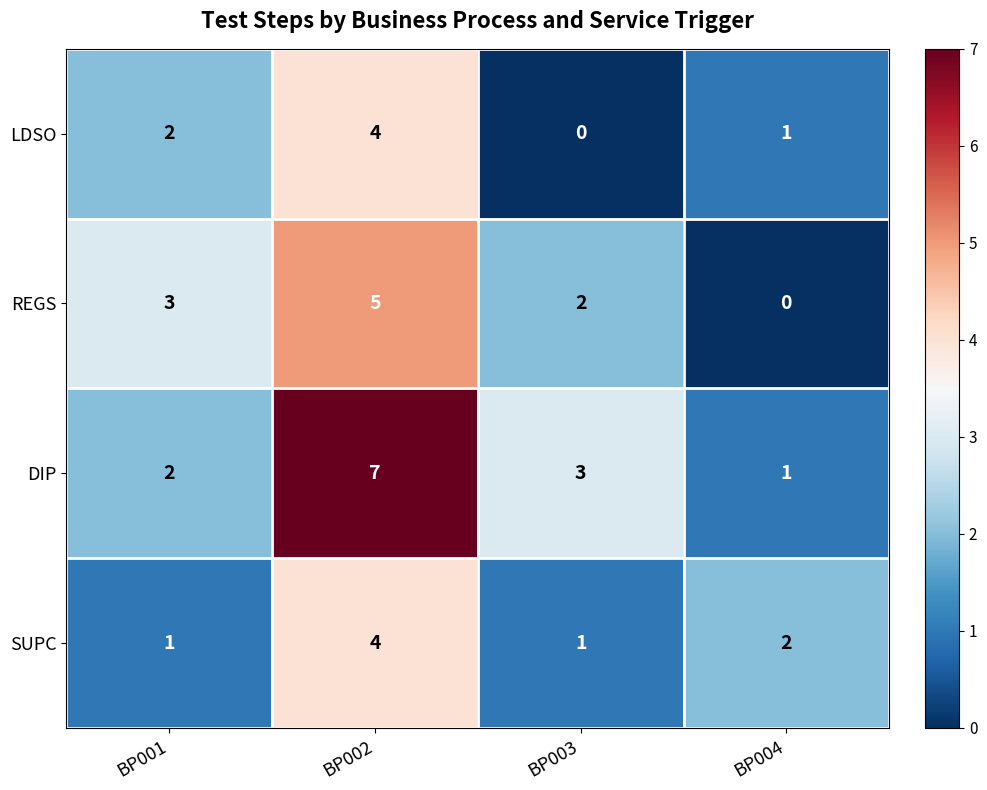

Which series has the largest total across all categories?

DIP